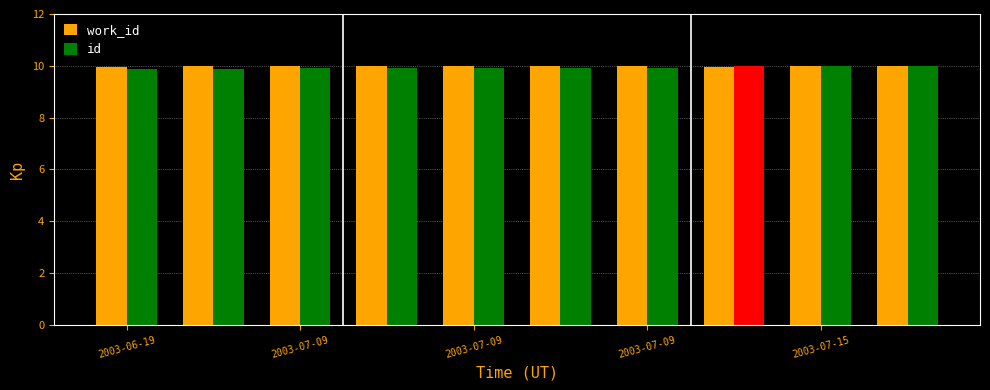

What is the average value of the work_id series?

10.0